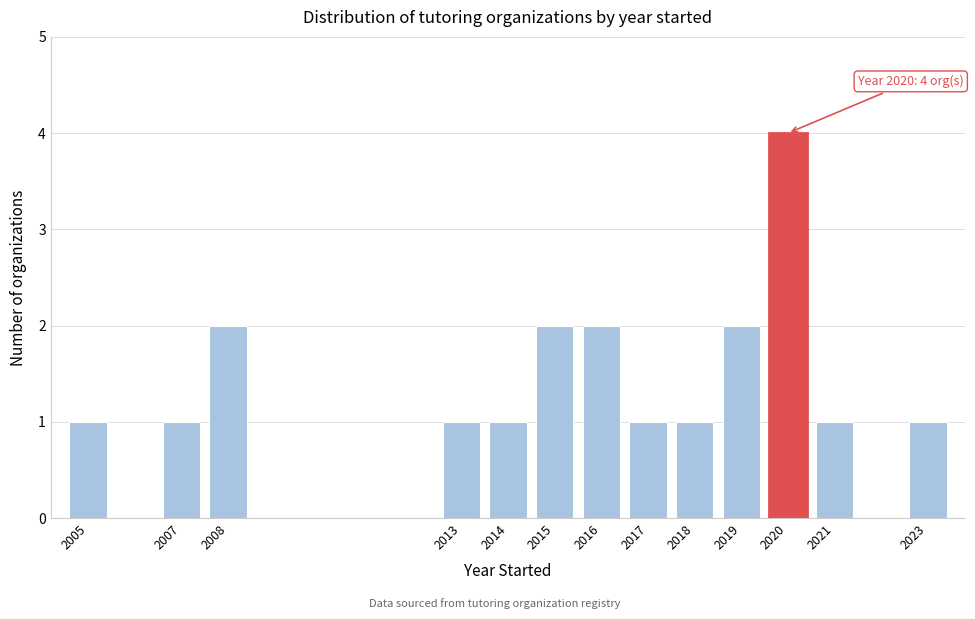

Reading left to right, what are all the values shown in this chart?

2005=1	2007=1	2008=2	2013=1	2014=1	2015=2	2016=2	2017=1	2018=1	2019=2	2020=4	2021=1	2023=1